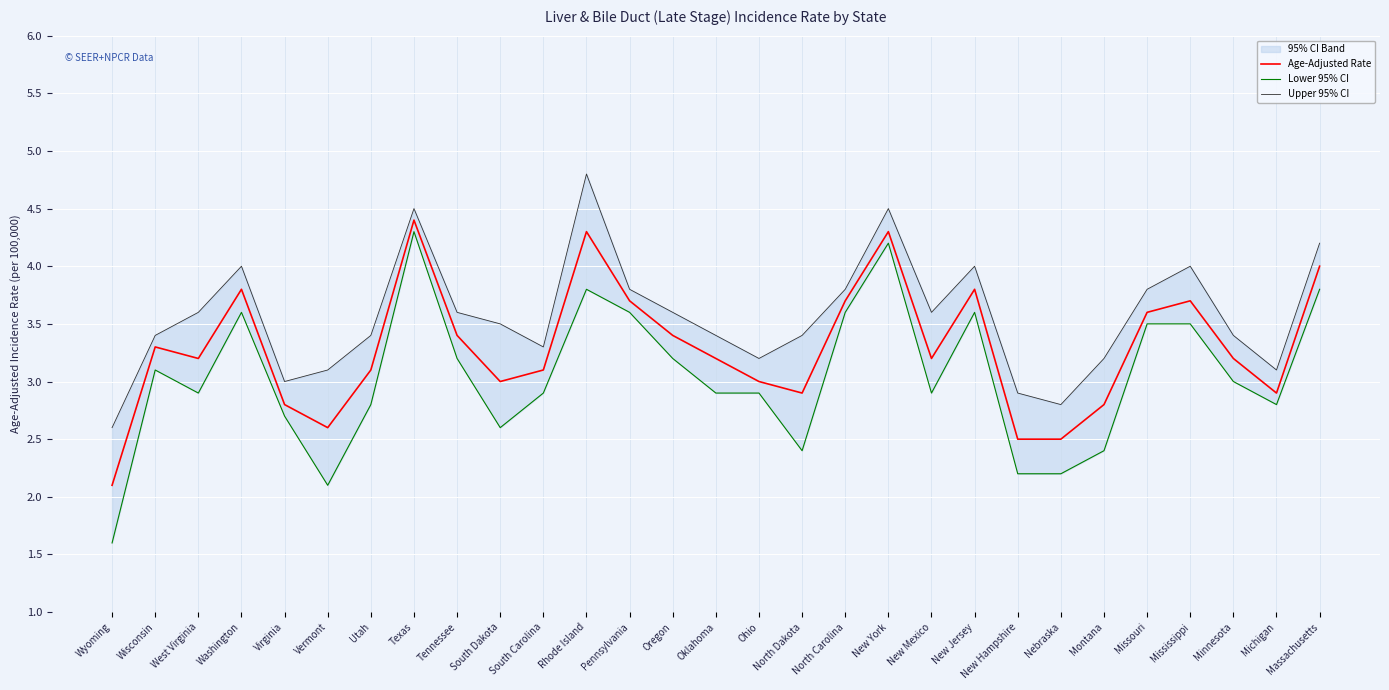

What is the label of the 5th point from the right?

Missouri